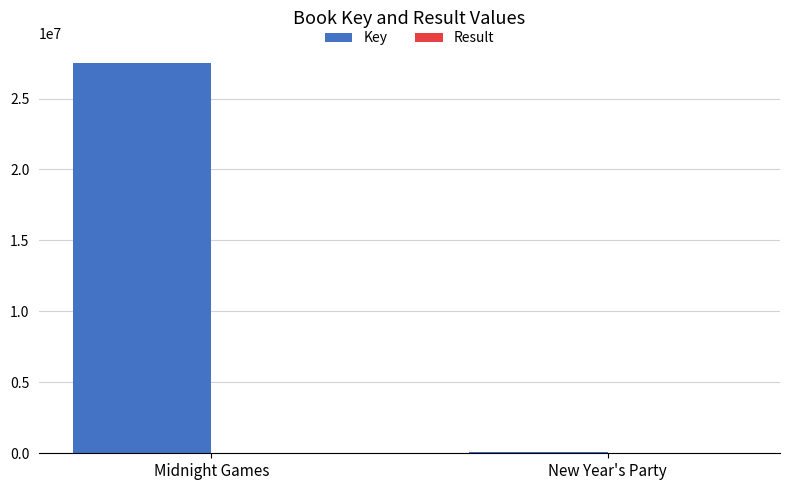

The Key series shows 45340677 at Midnight Games. True or false?

False